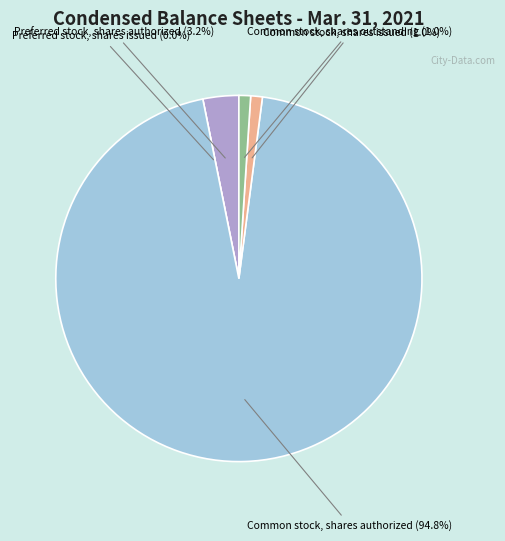

Which slice represents more than half of the pie?

Common stock, shares authorized